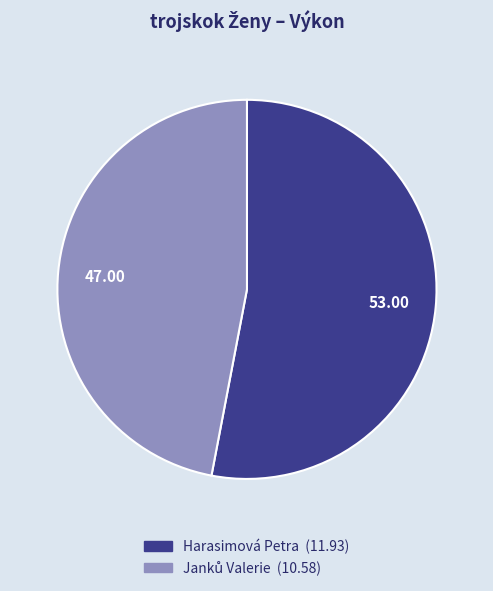

What is the largest slice in the pie chart?

Harasimová Petra